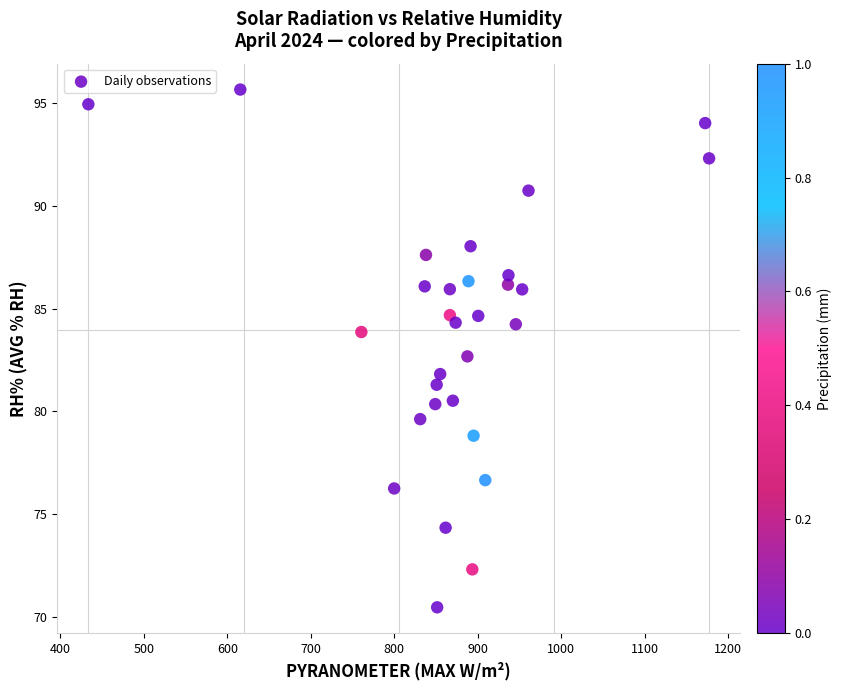

What Y value in the scatter plot is closest to 83?

82.7